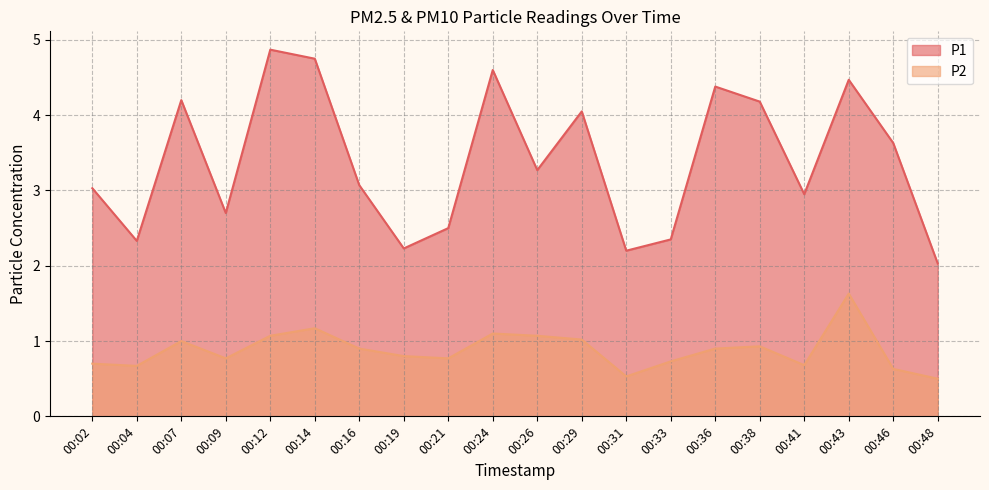

At which category is the sum across all series the highest?

00:43